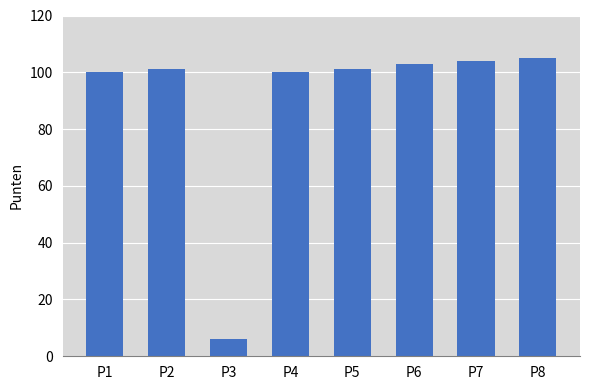

Reading left to right, extract all data points from this chart.

P1=100	P2=101	P3=6	P4=100	P5=101	P6=103	P7=104	P8=105